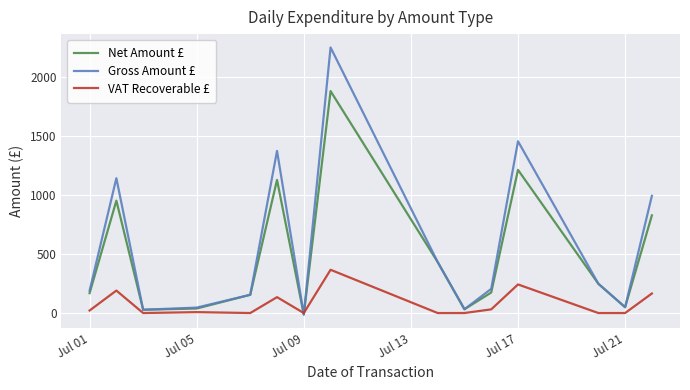

List the series in order of their peak value, lowest first.

VAT Recoverable £, Net Amount £, Gross Amount £